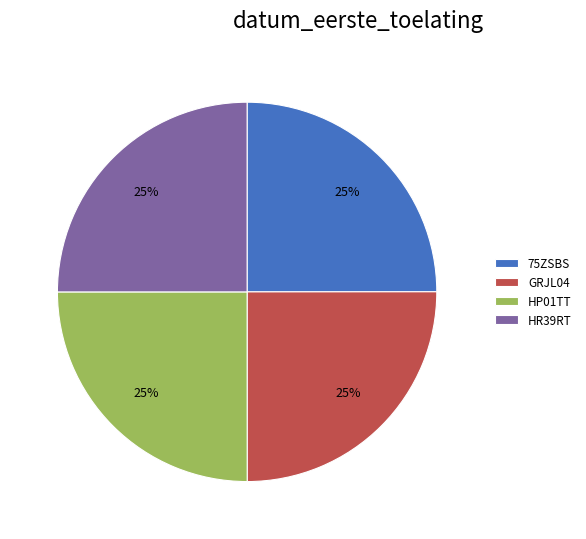

Is it true that HP01TT is 11% of the pie?

False